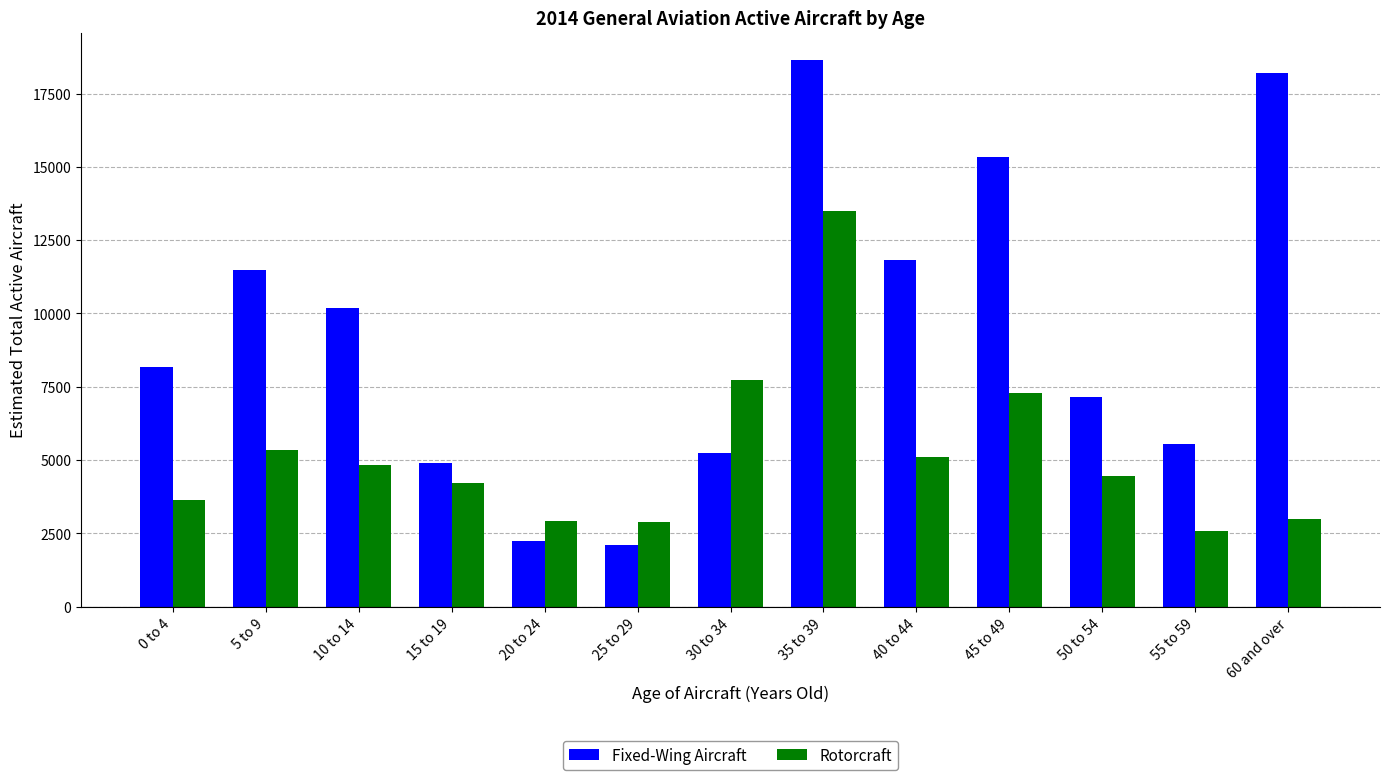

What is the label of the 8th bar from the left?

35 to 39